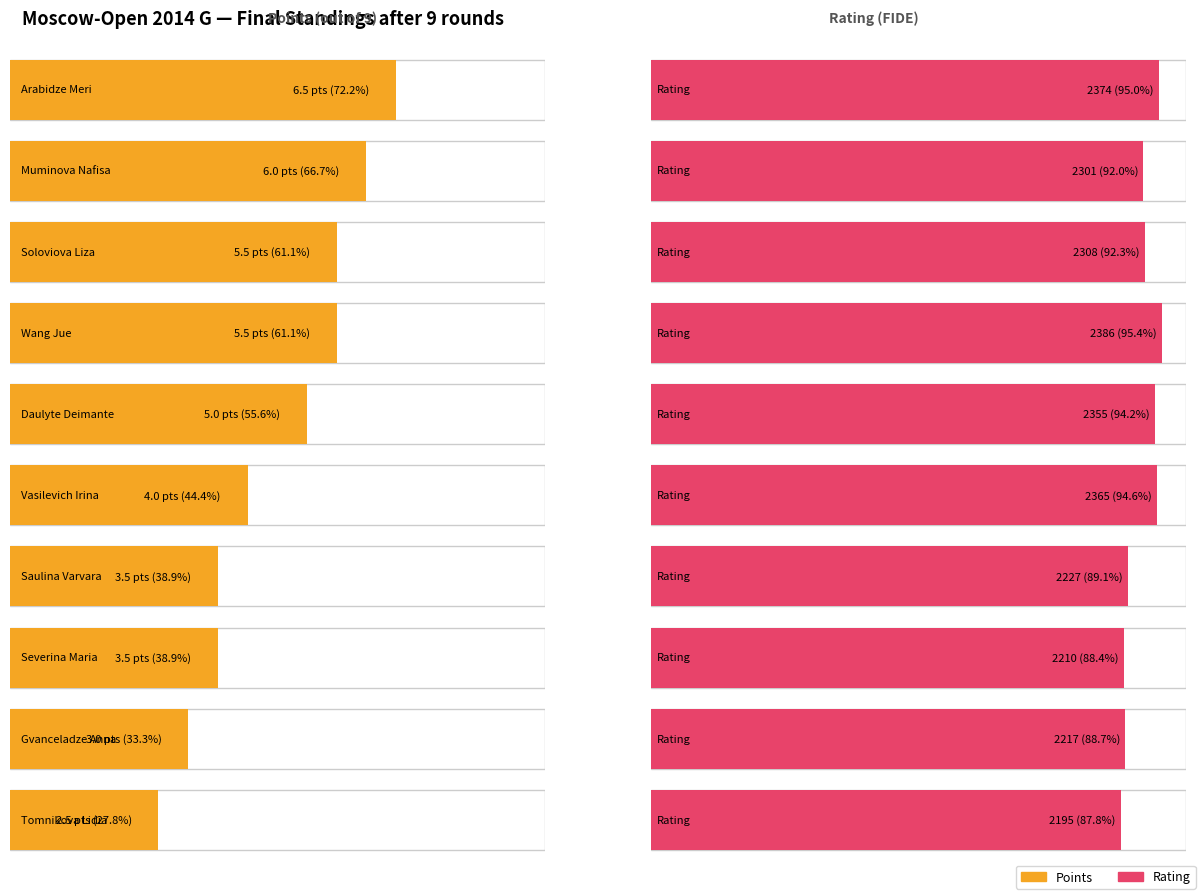

What is the smallest value displayed?

2.5